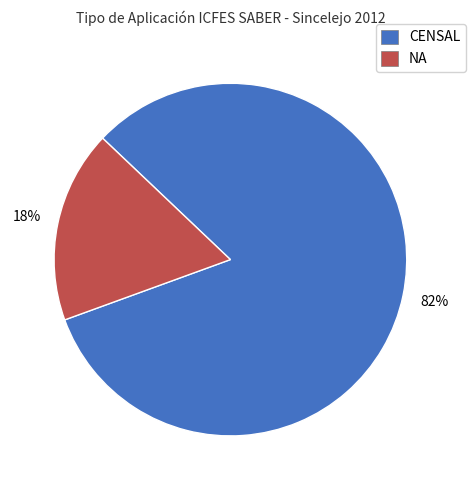

Which slice is the largest?

CENSAL